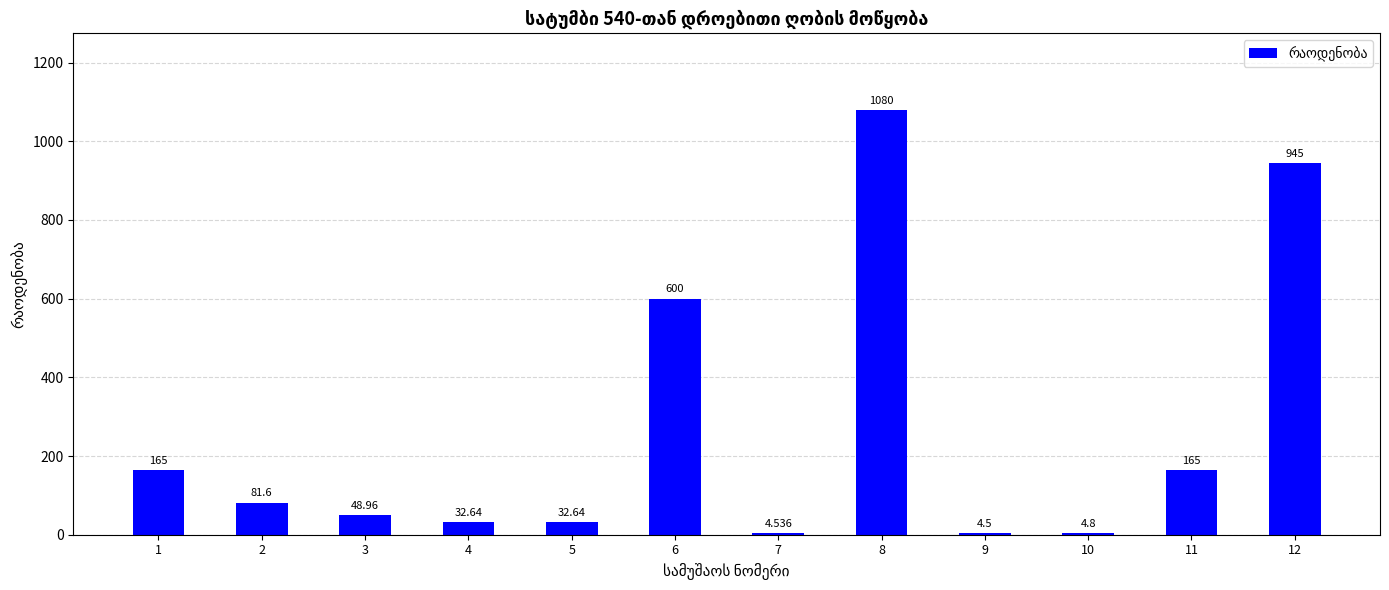

The value at 4 is 32.6. True or false?

True